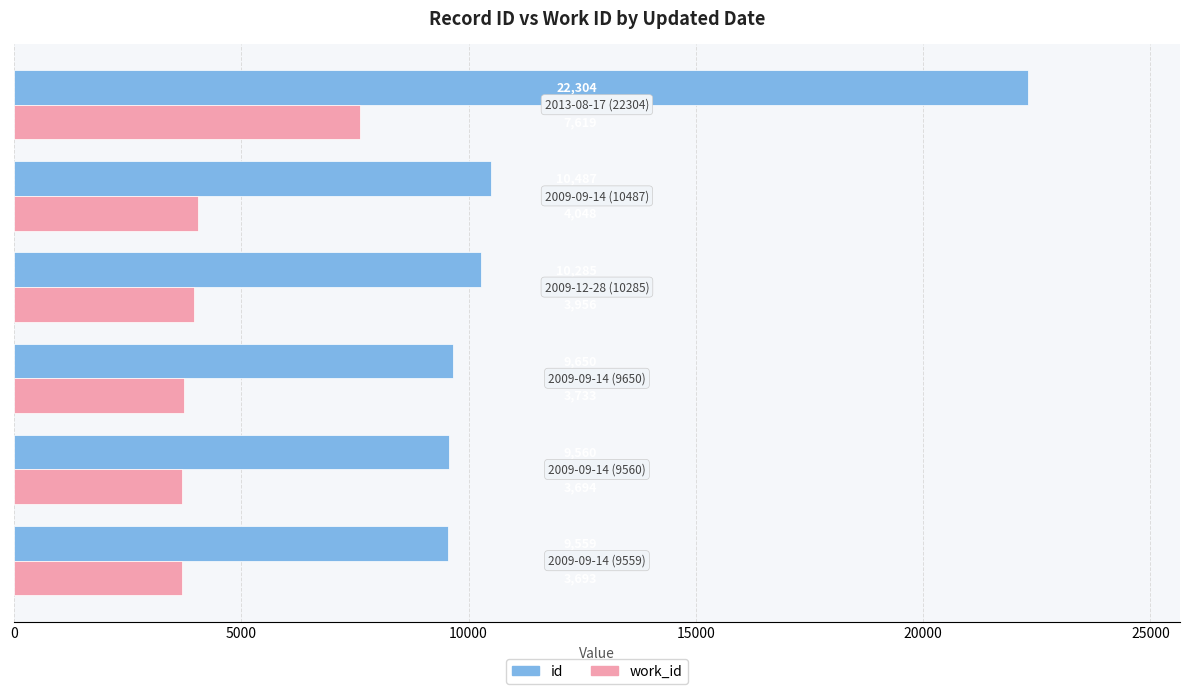

Rank the series by their maximum value, from highest to lowest.

id, work_id